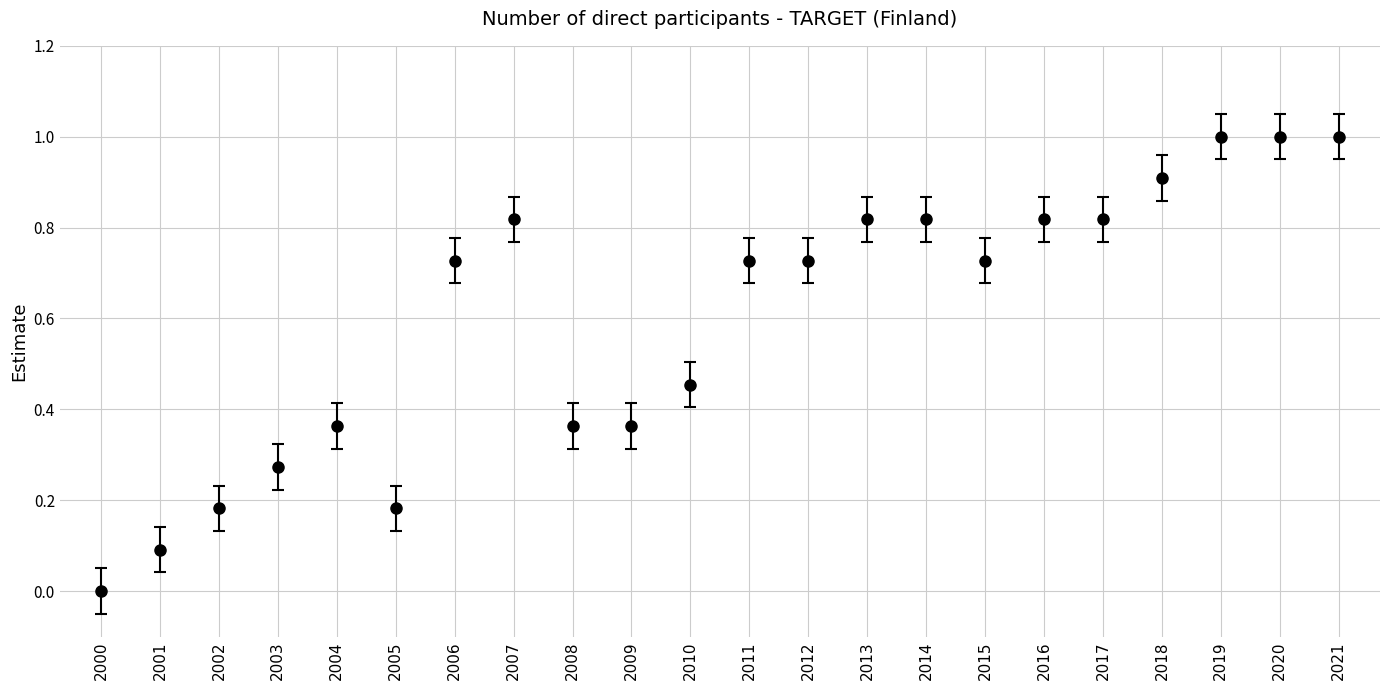

The value at 2020 is 1.5. True or false?

False